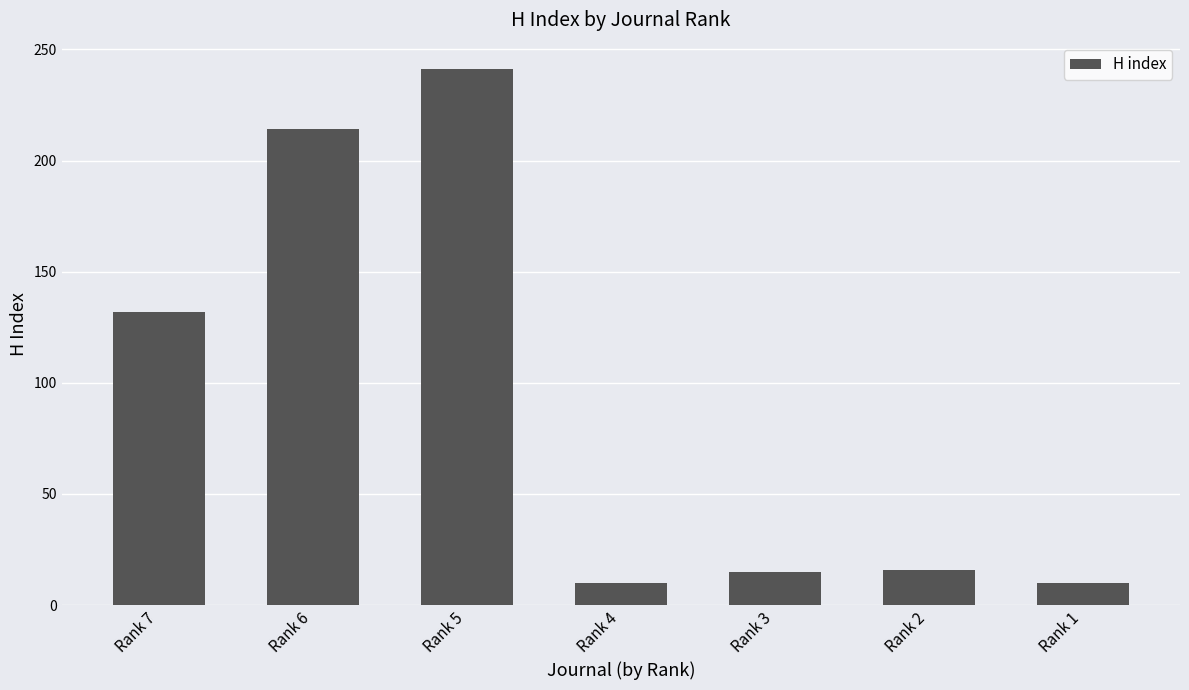

The chart shows a value of 72 at Rank 6. True or false?

False